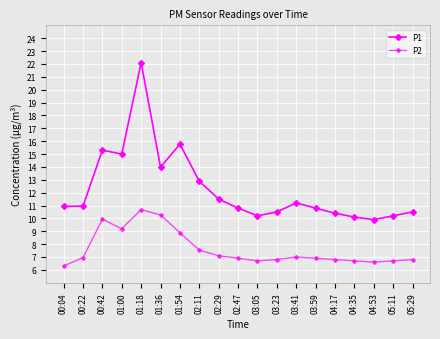

True or false: P2 has more than 1 points higher than both neighbors.

True